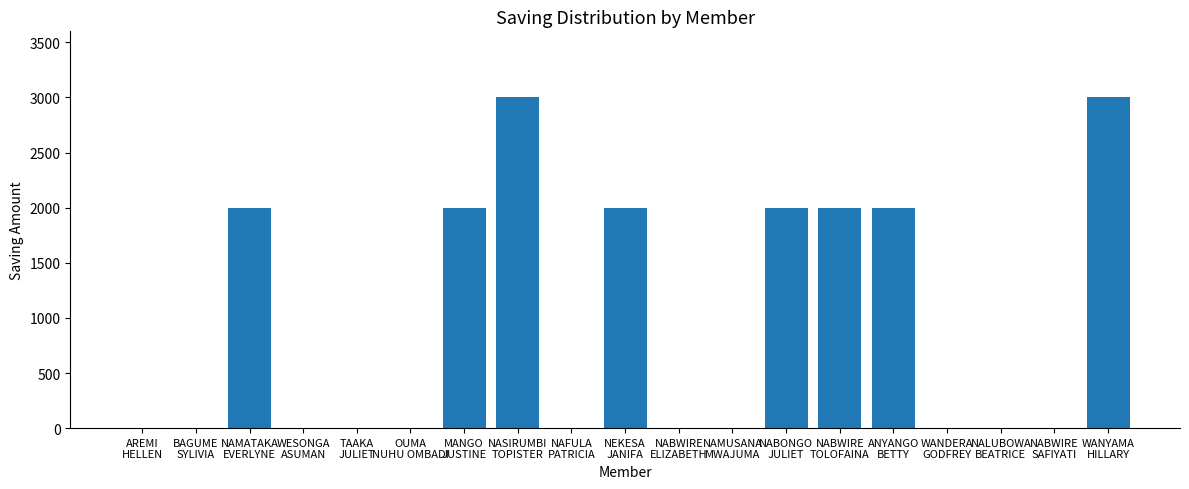

Does the chart contain stacked bars?

No